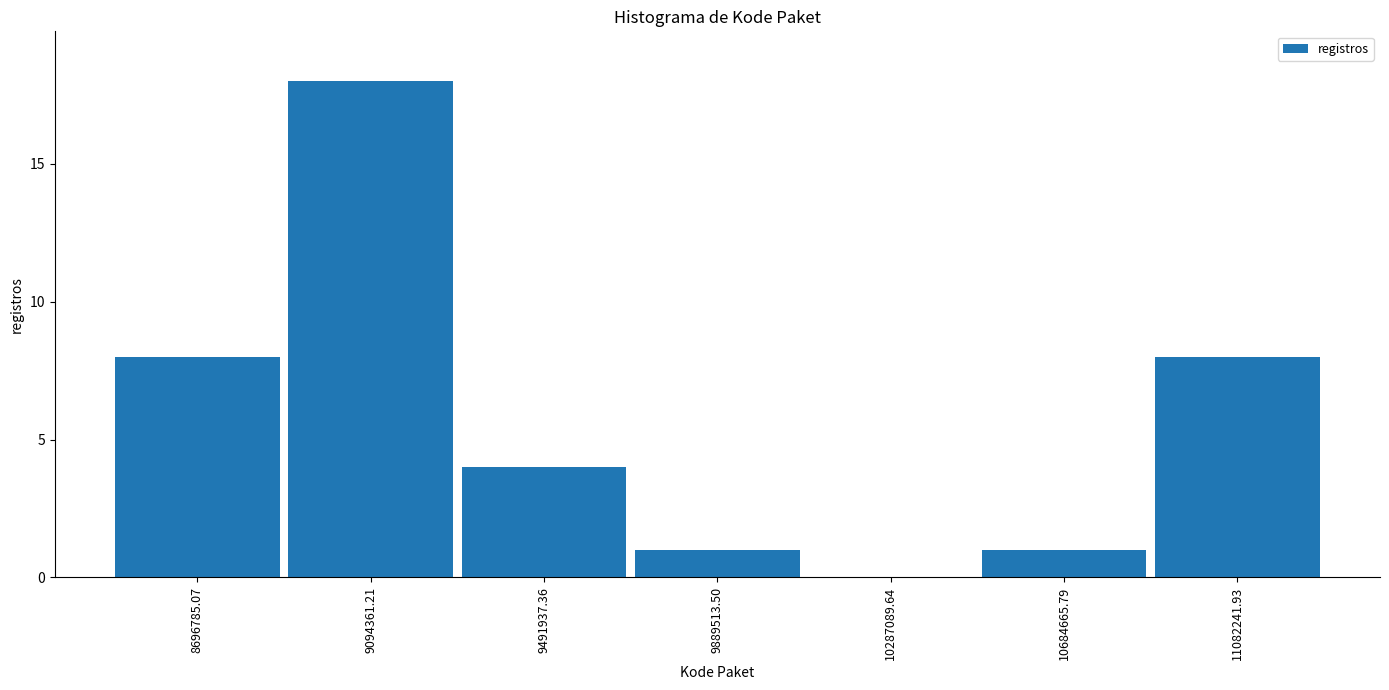

Over which range of the x-axis is the bar tallest?

8900000 to 9300000